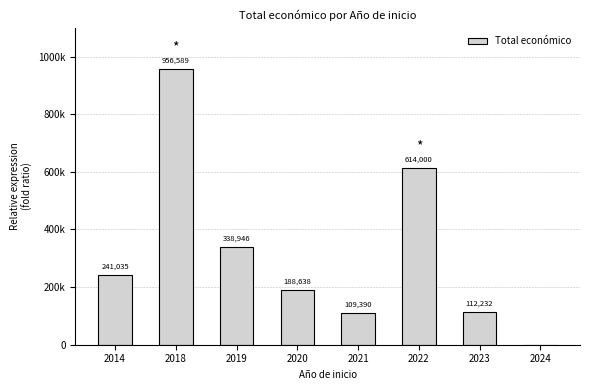

Are the bars horizontal?

No